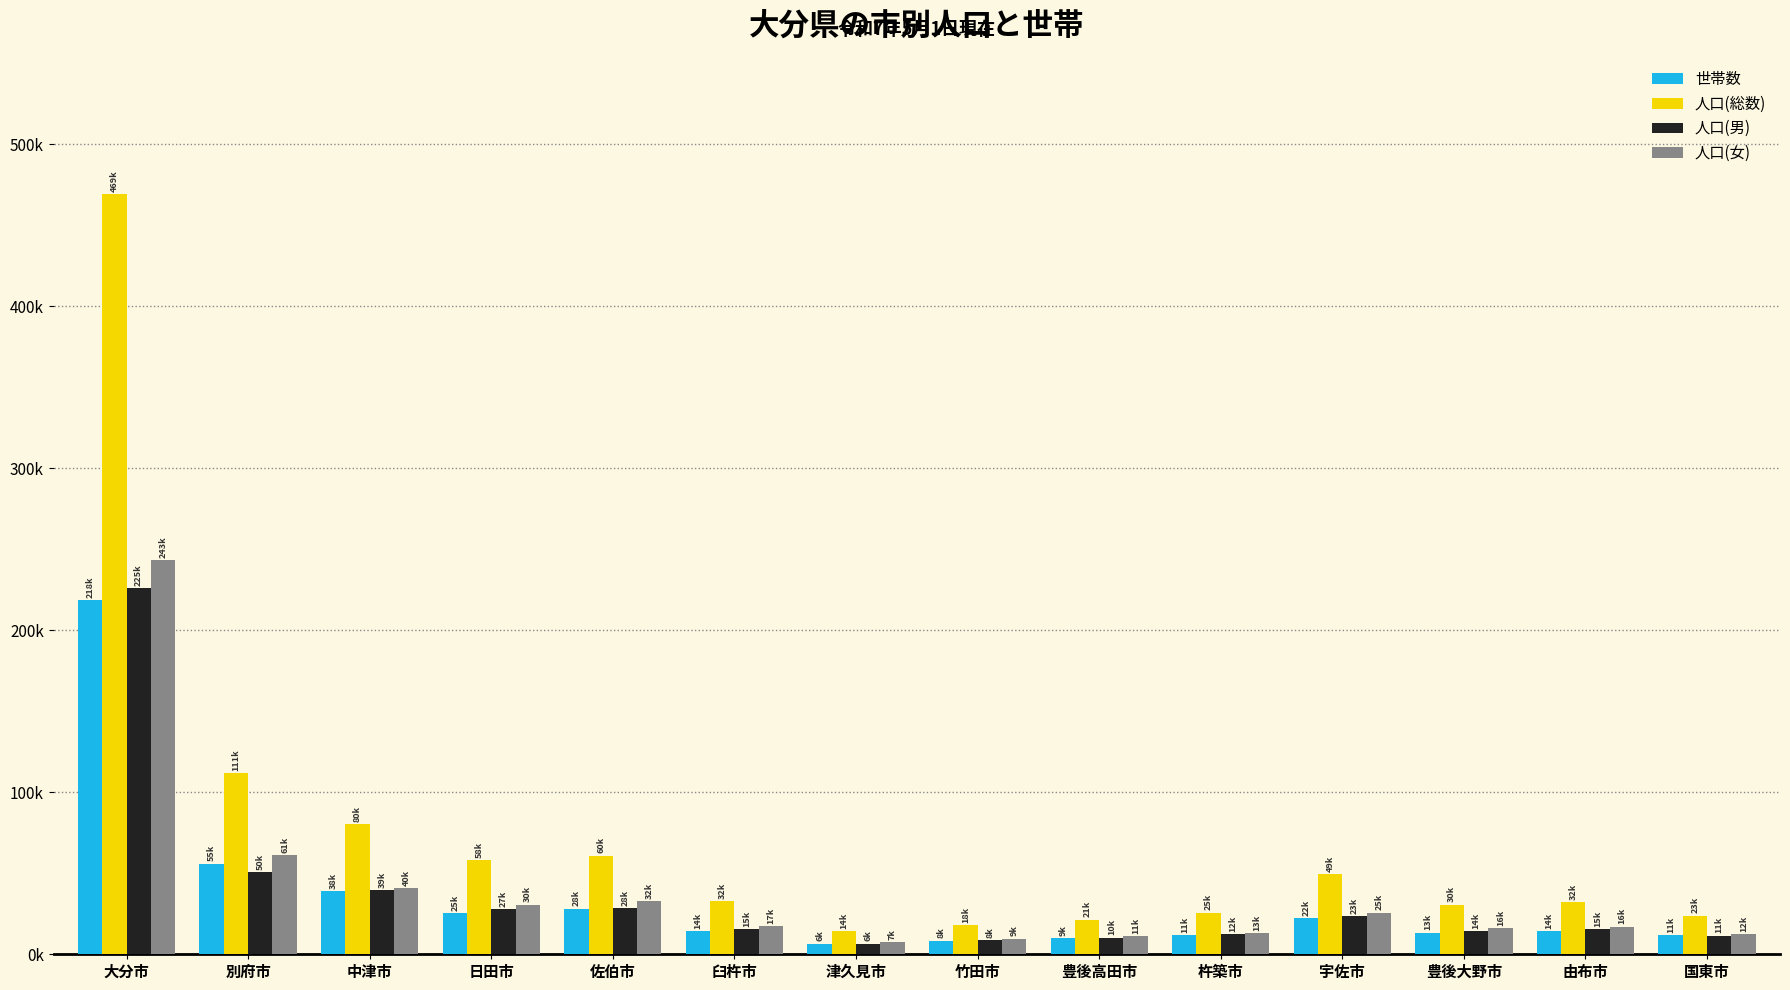

Does the chart contain any negative values?

No